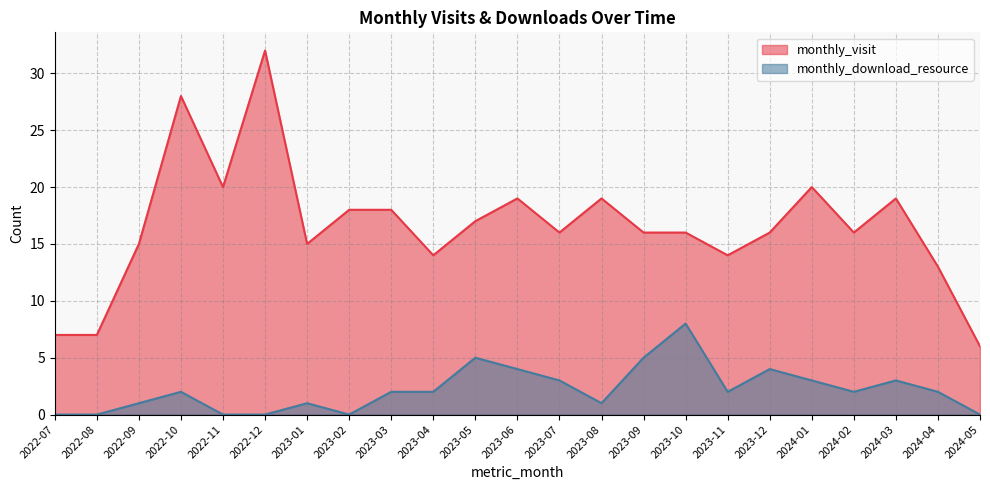

Is it true that monthly_download_resource equals 1 at 2023-04?

False